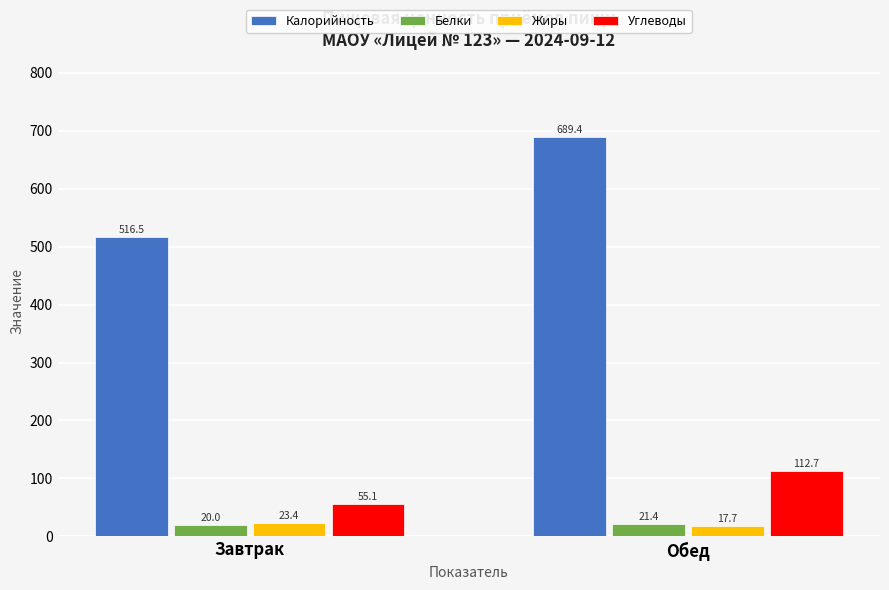

True or false: Калорийность has a value of 516.5 at Завтрак.

True